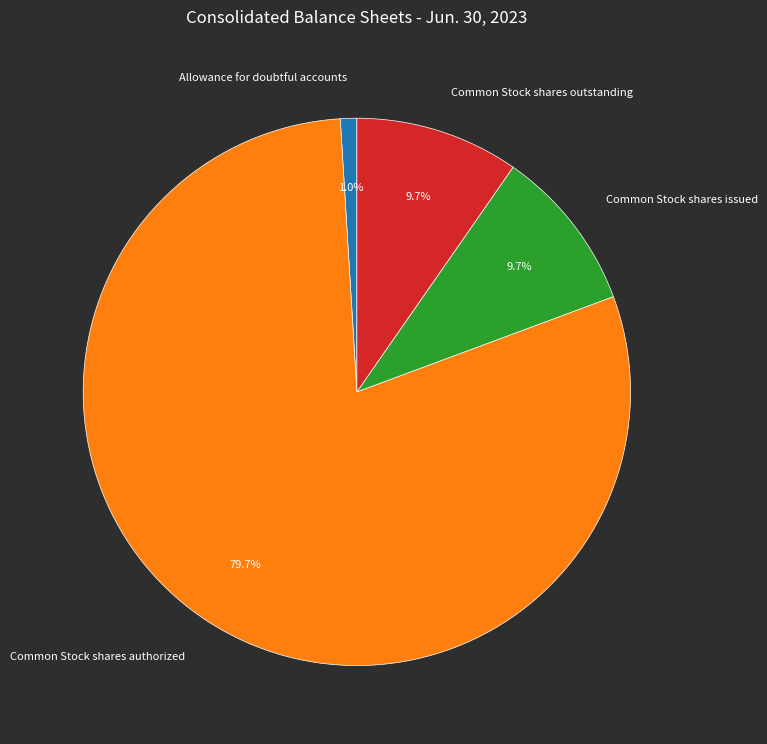

To the nearest percent, what percentage of the pie is Common Stock shares authorized?

80%